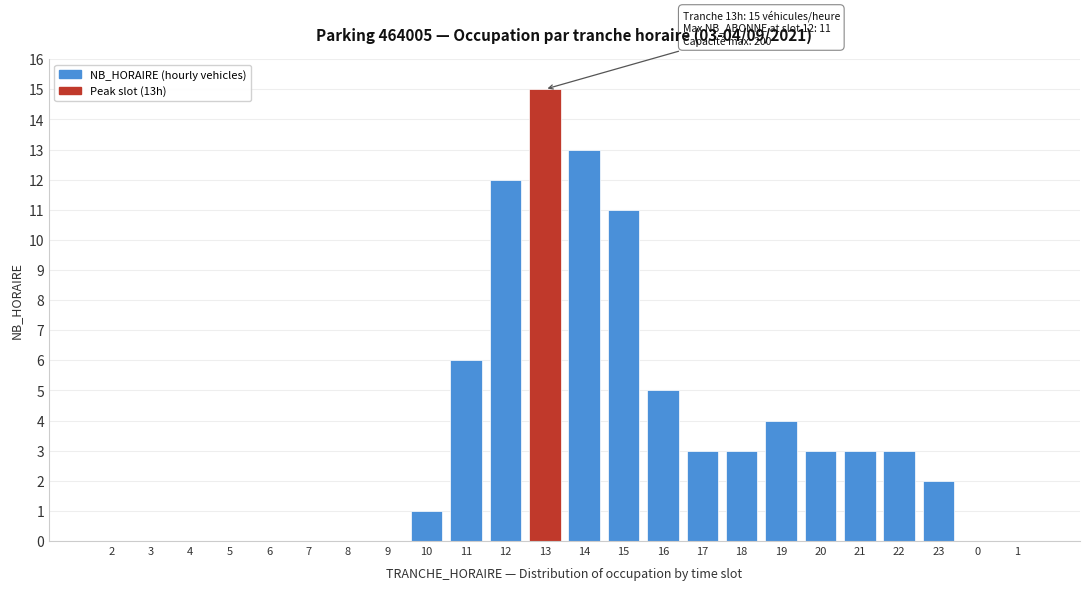

Reading left to right, list all the values displayed in this chart.

2=0	3=0	4=0	5=0	6=0	7=0	8=0	9=0	10=1	11=6	12=12	13=15	14=13	15=11	16=5	17=3	18=3	19=4	20=3	21=3	22=3	23=2	0=0	1=0